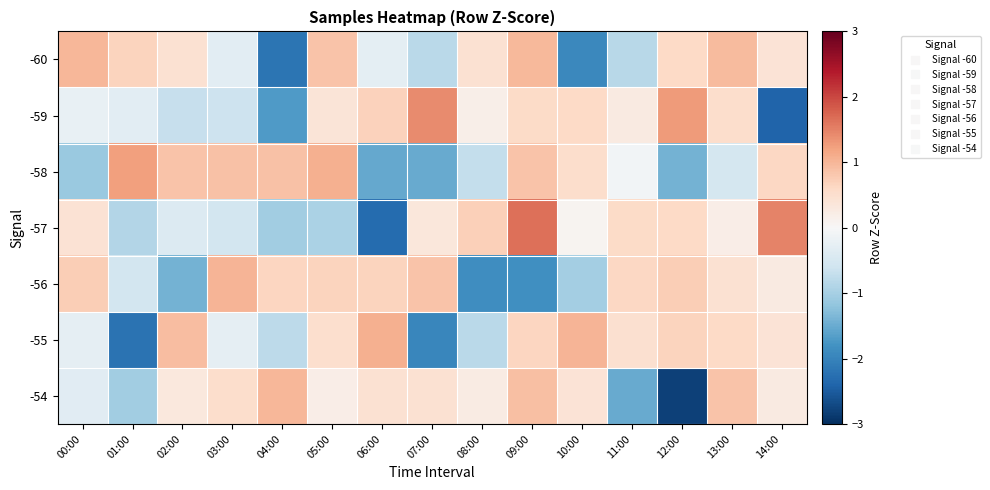

What is the greatest value displayed?

1.7